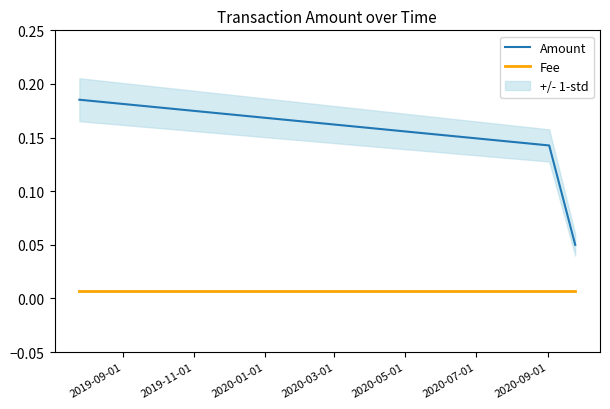

Rank the series at 2019-11-01 from highest to lowest value.

Amount, Fee